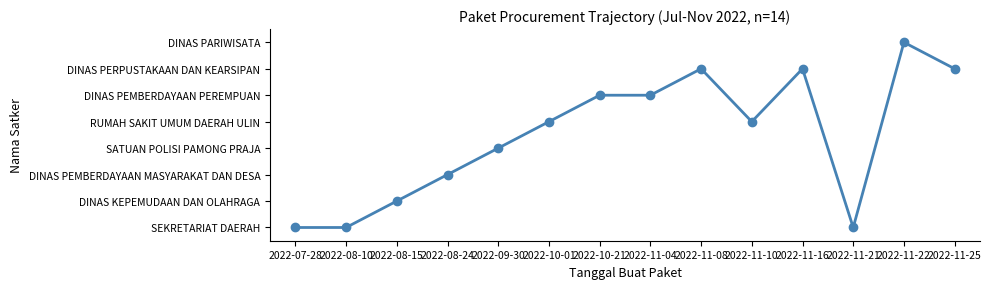

How many values exceed 4?

6